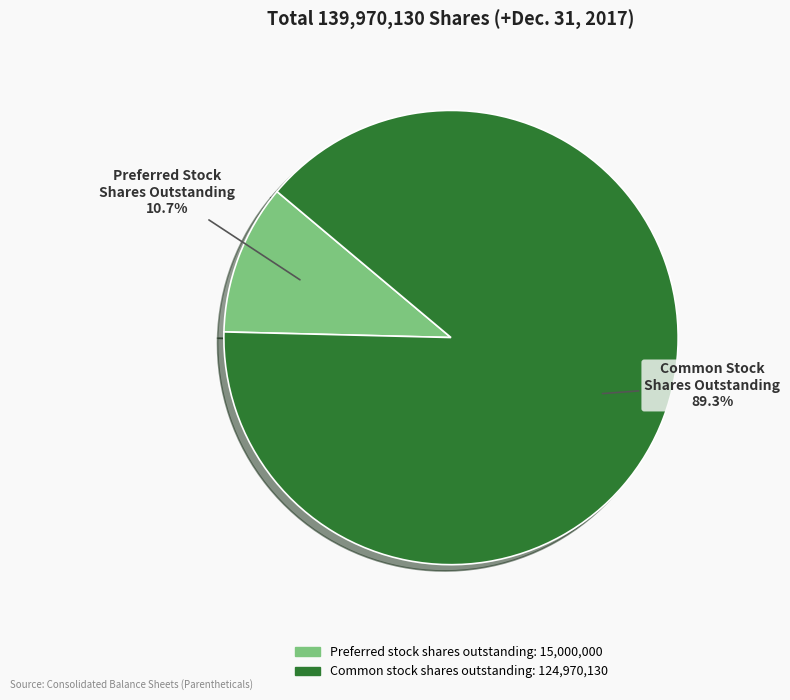

Is there any slice that represents more than half of the pie?

Yes